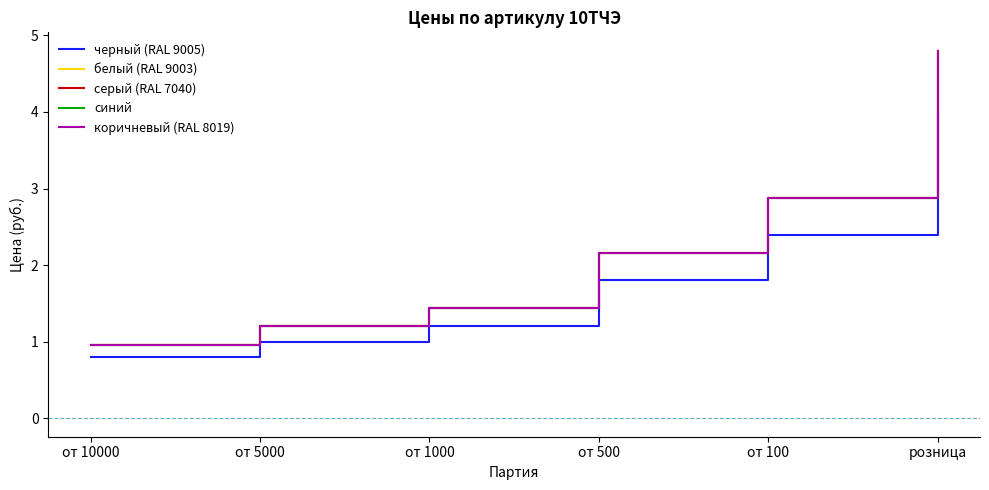

Does the chart display data point markers on the line(s)?

No